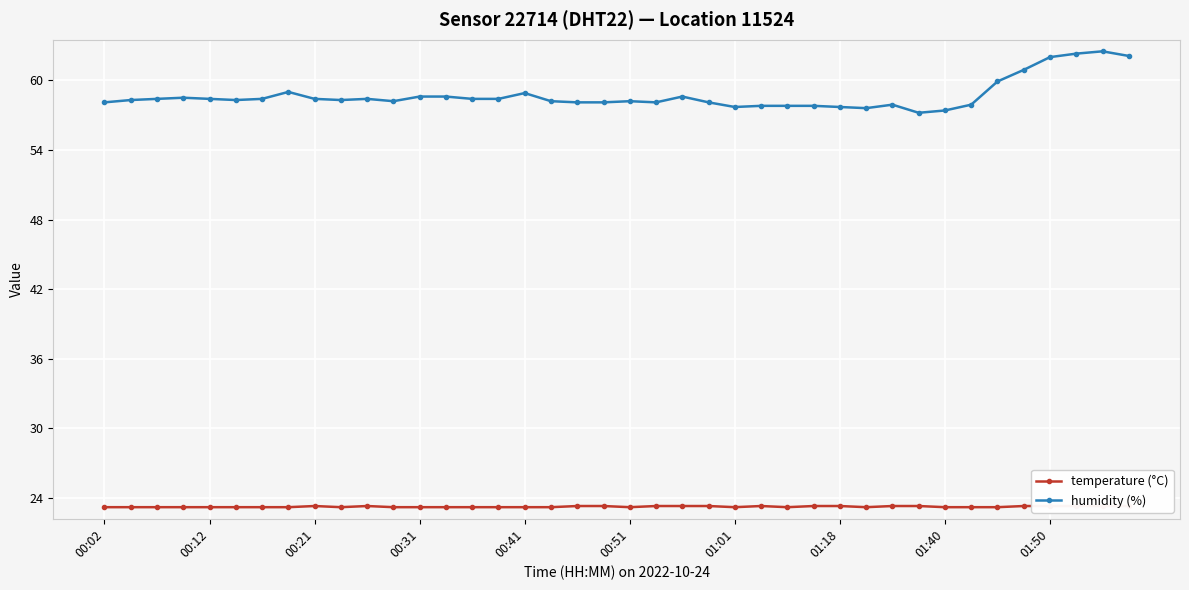

How many lines are shown in the chart?

2